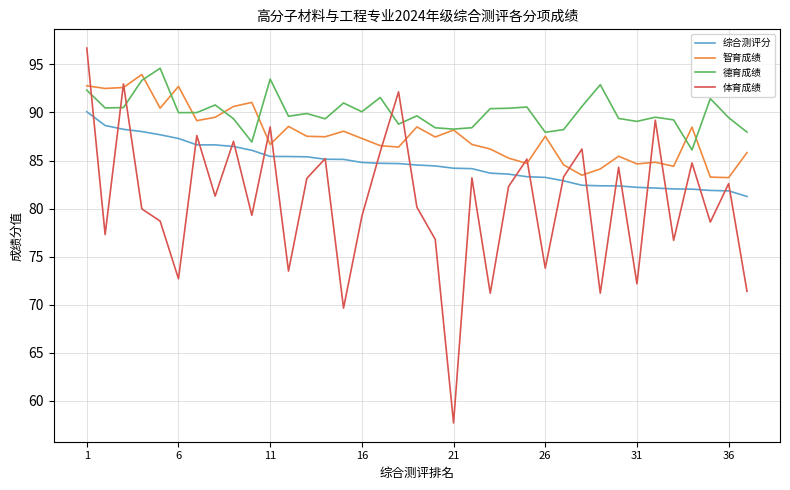

True or false: 德育成绩 and 综合测评分 intersect in this chart.

False